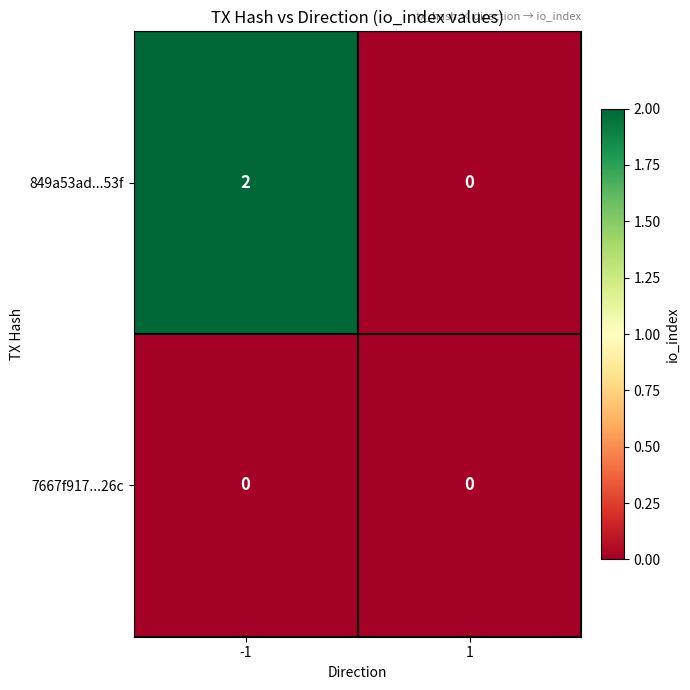

List the labels in order of 849a53ad...53f value, largest first.

-1, 1